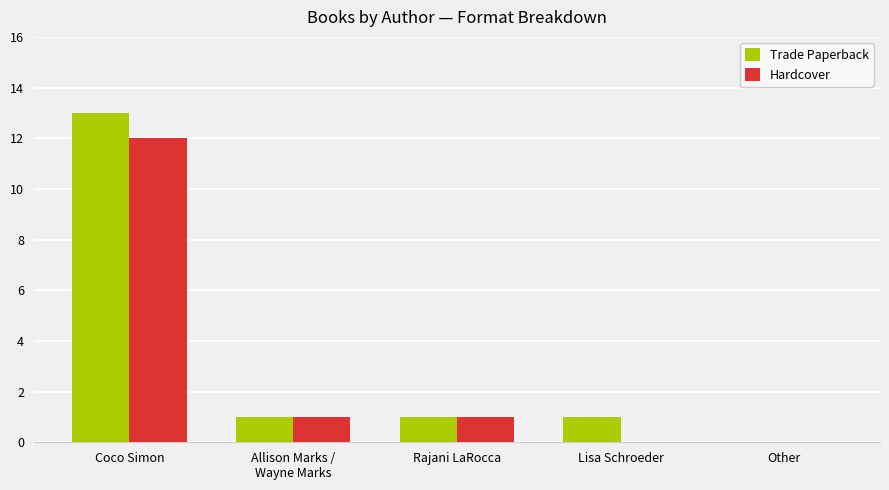

What is the maximum value shown in the chart?

13